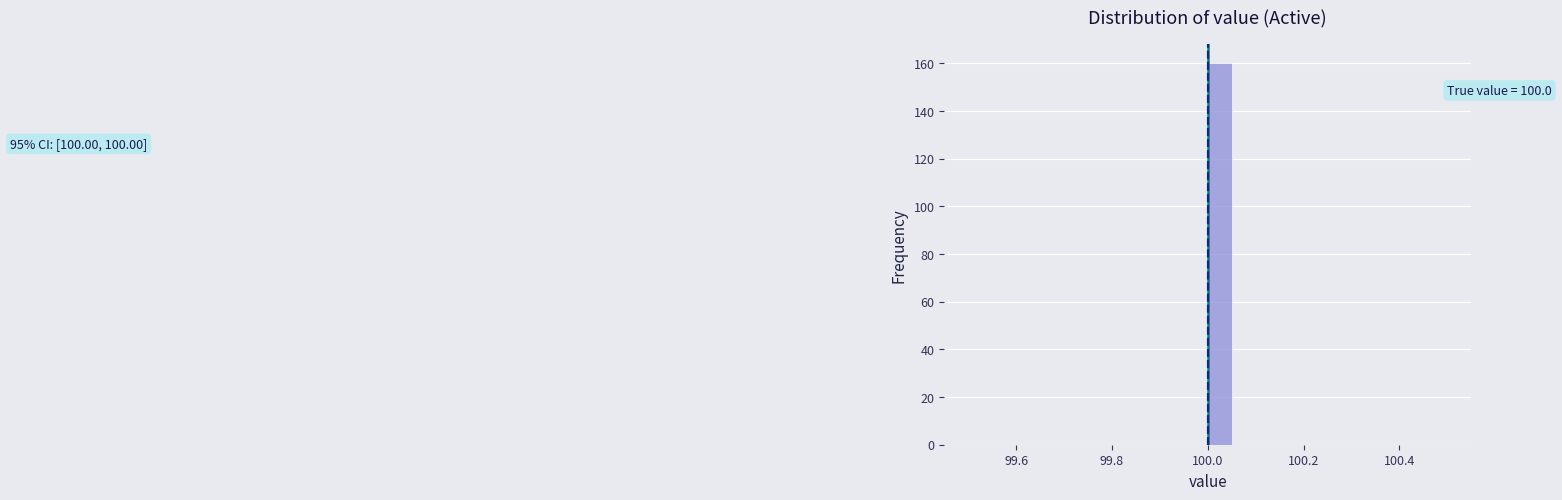

Around what value on the x-axis is the tallest bar? Give the approximate position of its centre, as read against the axis.

100.02